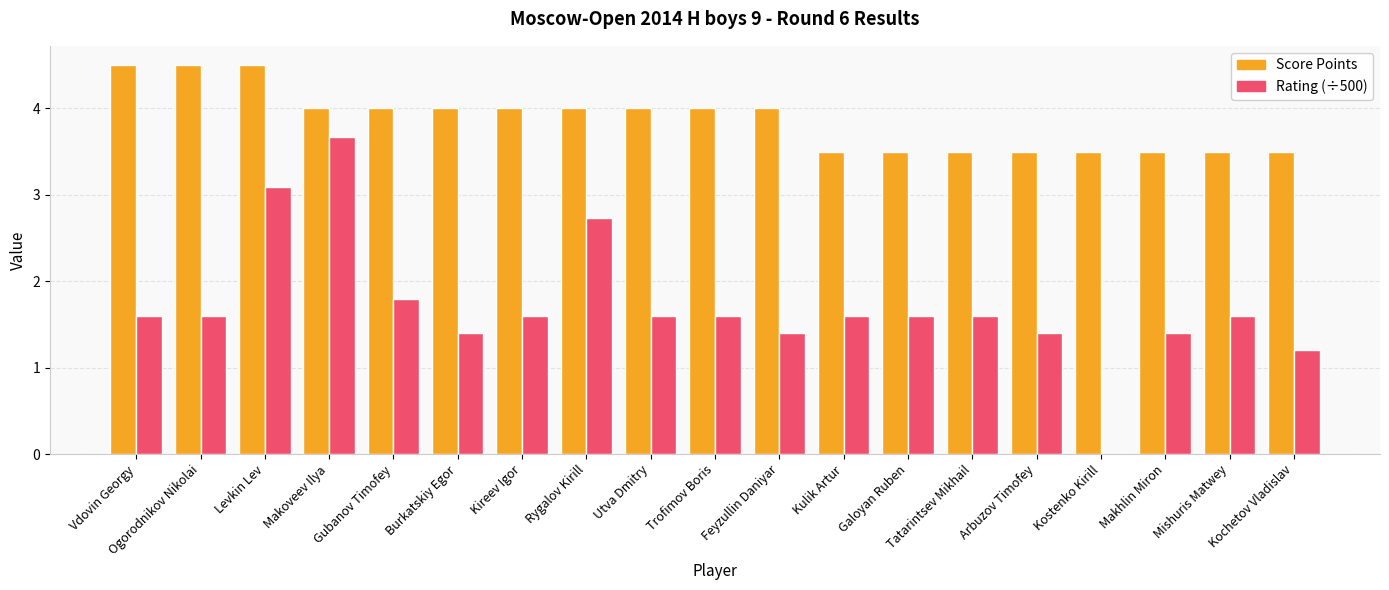

What is the maximum value shown in the chart?

4.5